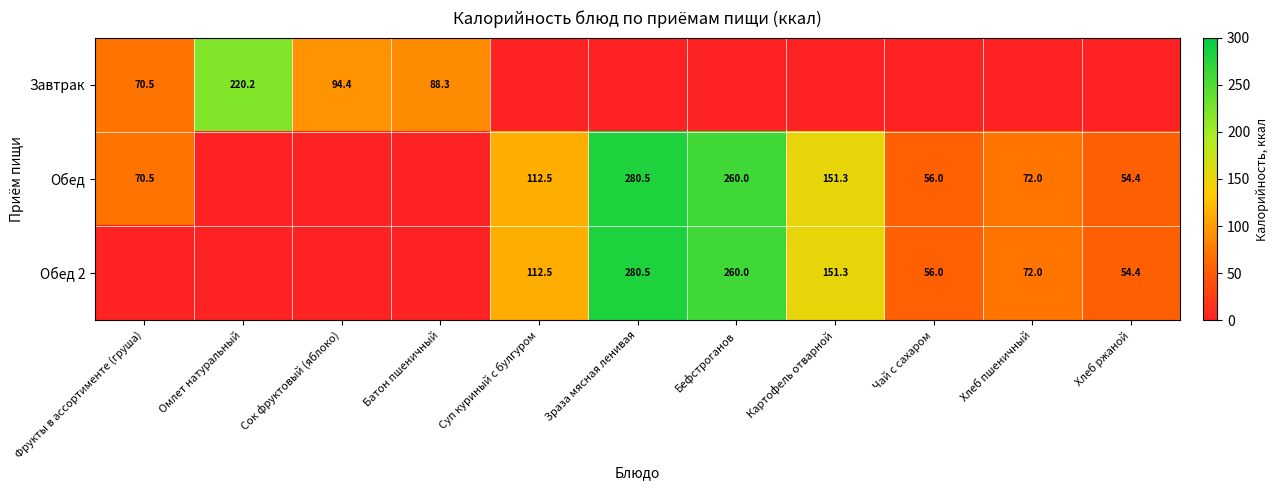

What is the sum of the Обед 2 values at Суп куриный с булгуром and Бефстроганов?

372.5